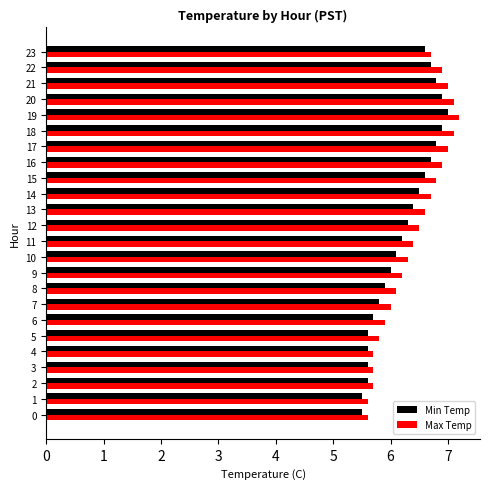

List the series in order of their overall mean, lowest first.

Min Temp, Max Temp